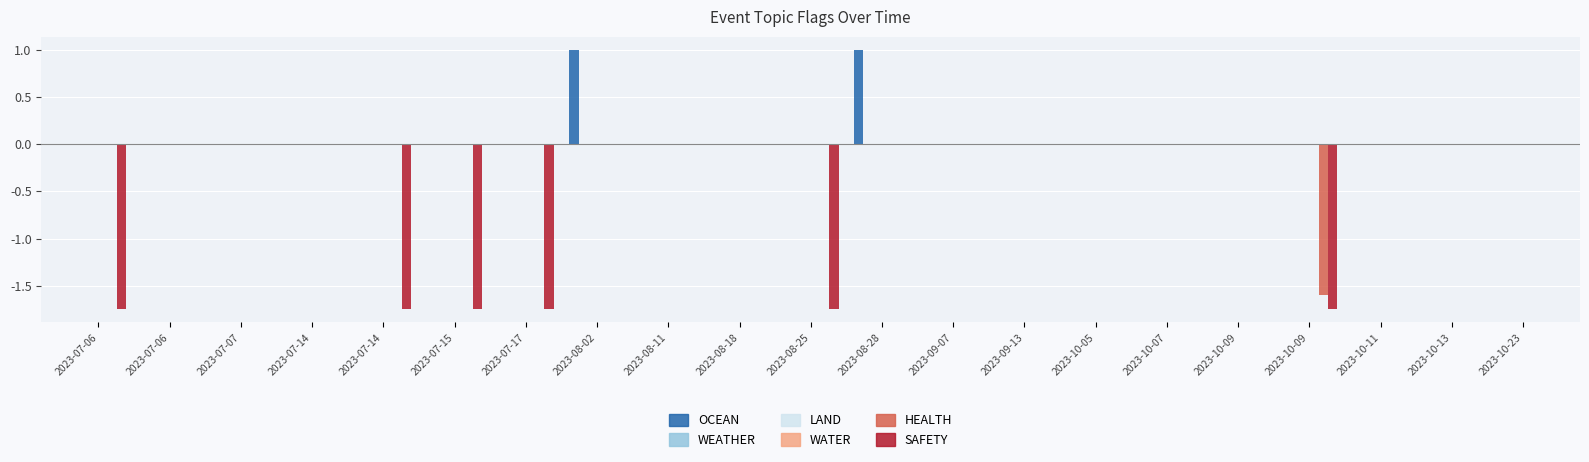

The WEATHER series shows 0.0 at 2023-07-14. True or false?

True